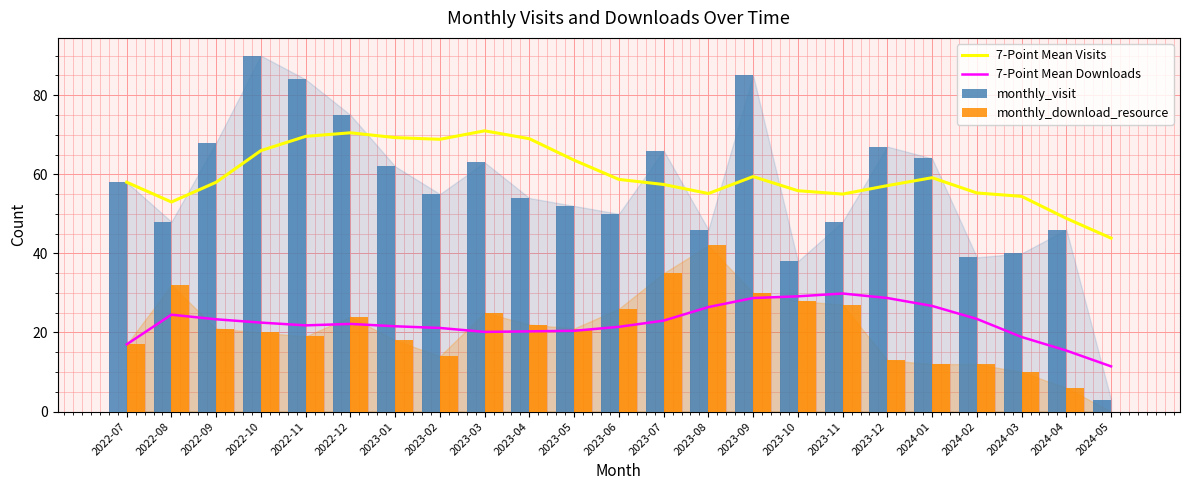

At how many categories does at least one series exceed 18?

23